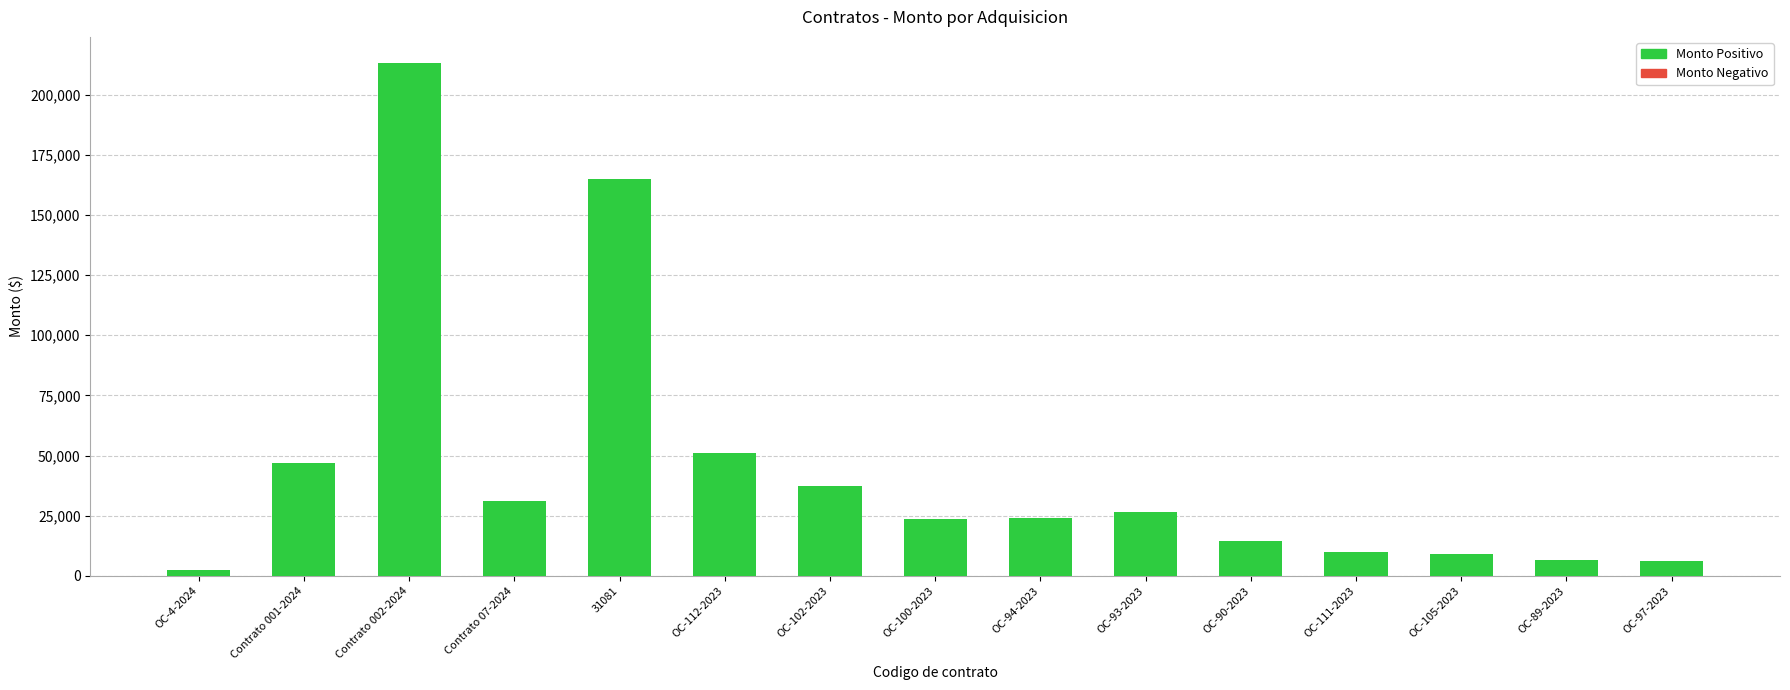

Read the value at OC-94-2023.

23989.4